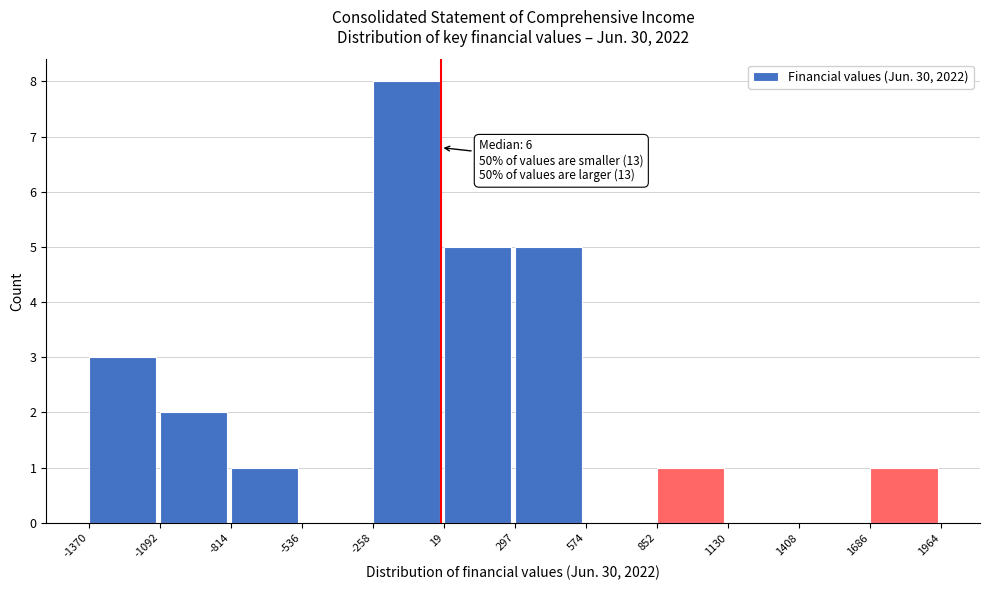

Over which range of the x-axis is the bar tallest?

-258 to 19